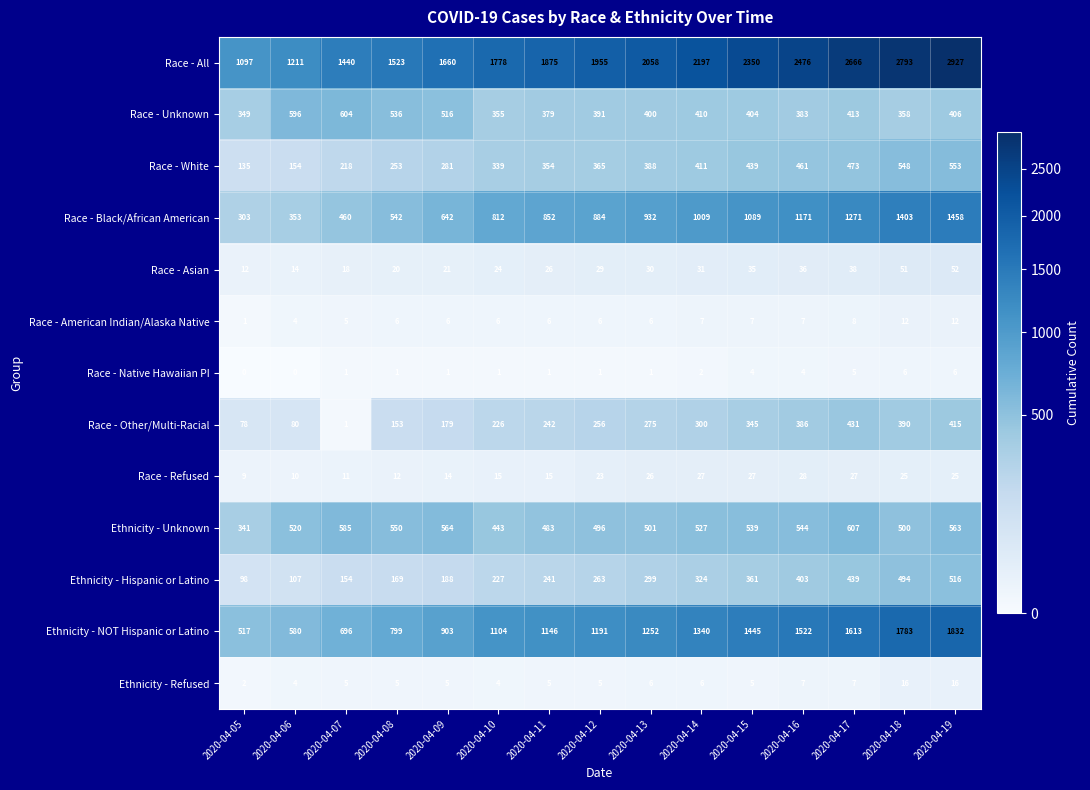

True or false: Race - Other/Multi-Racial has a value of 153 at 2020-04-08.

True